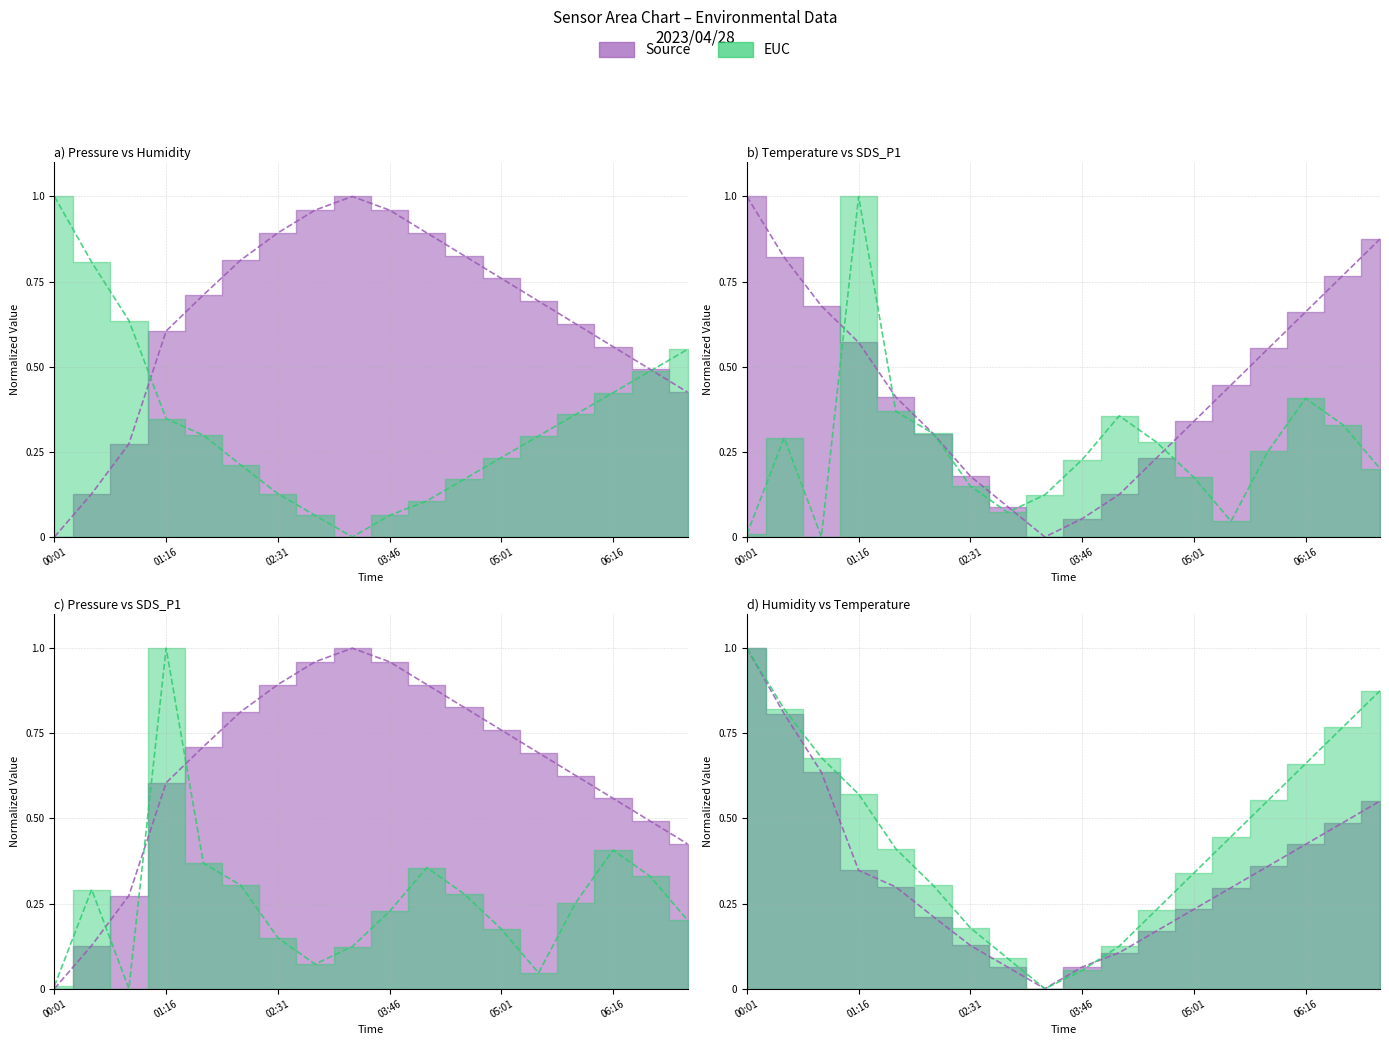

The value of SDS_P1 at 06:41 is 0.3. True or false?

True